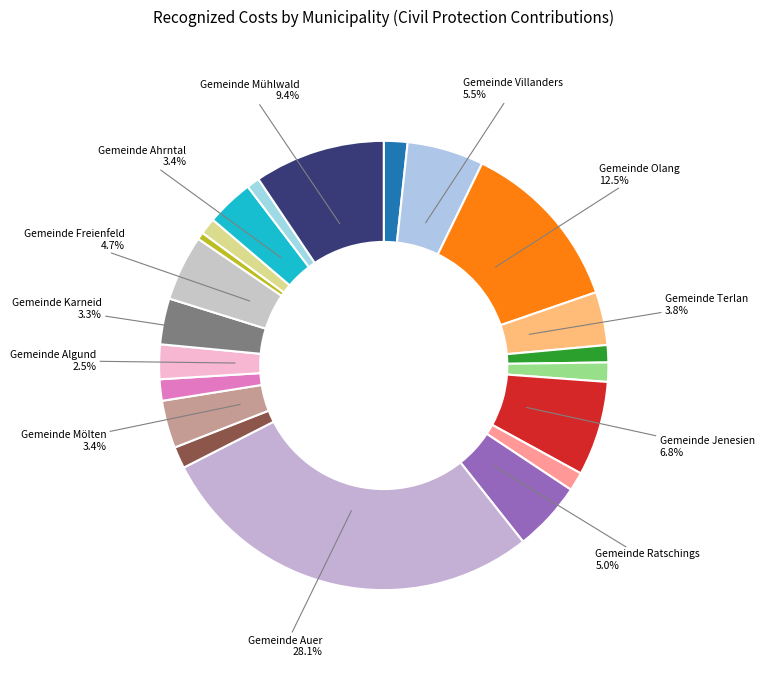

How many segments does this pie chart have?

21